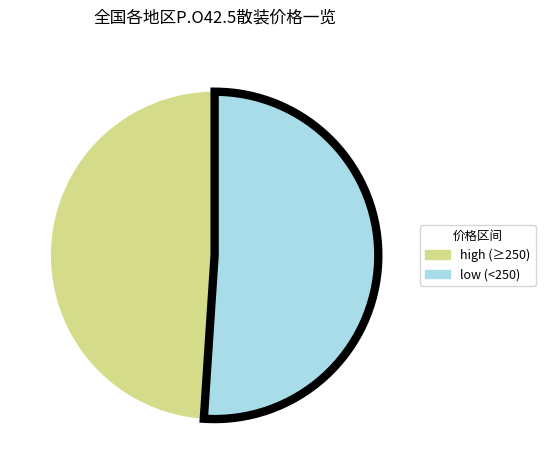

Does any single category account for the majority?

Yes